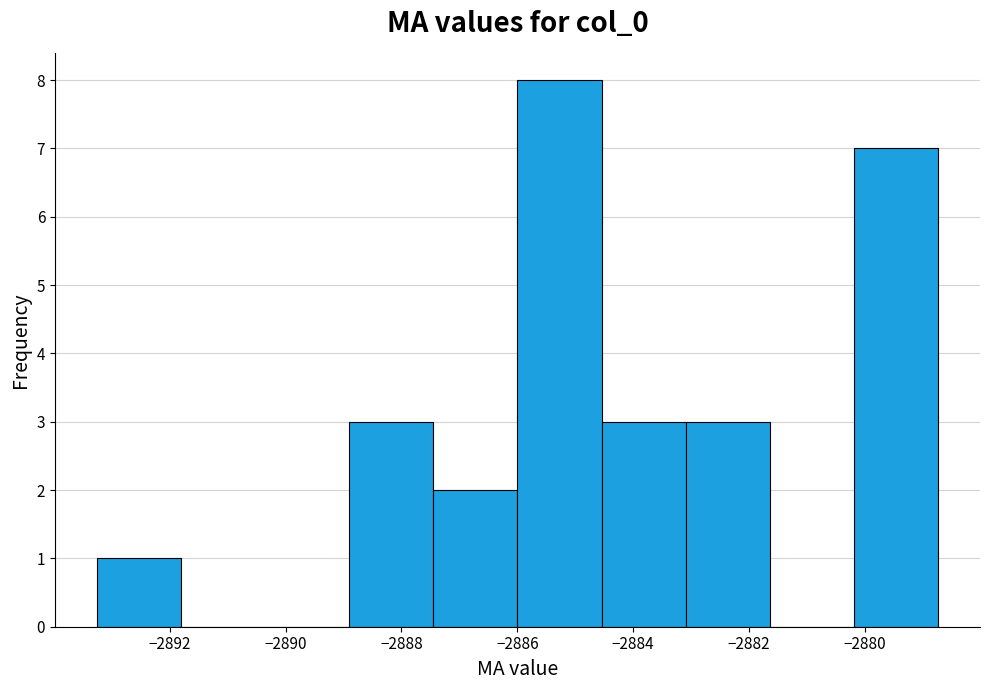

What is the height of the bar covering -2886.0 to -2884.6 on the x-axis? Neither the bar edges nor the heights are printed on the chart, so give them approximately, as read against the axes.

8